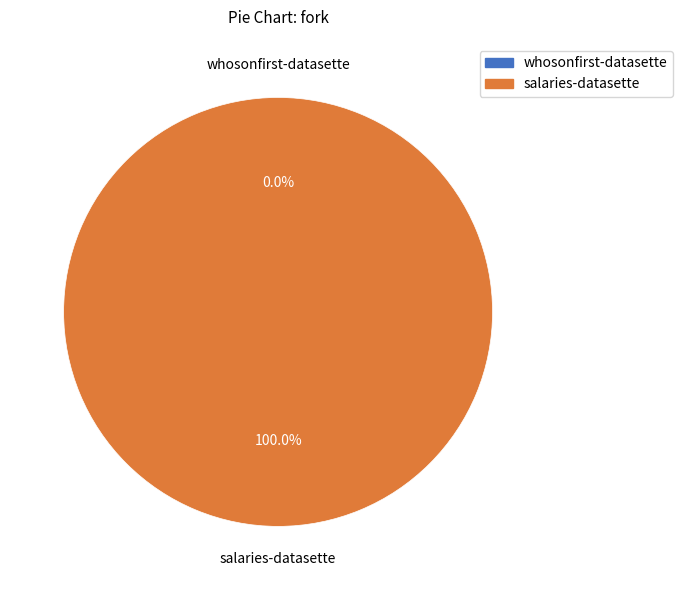

What is the majority slice?

salaries-datasette